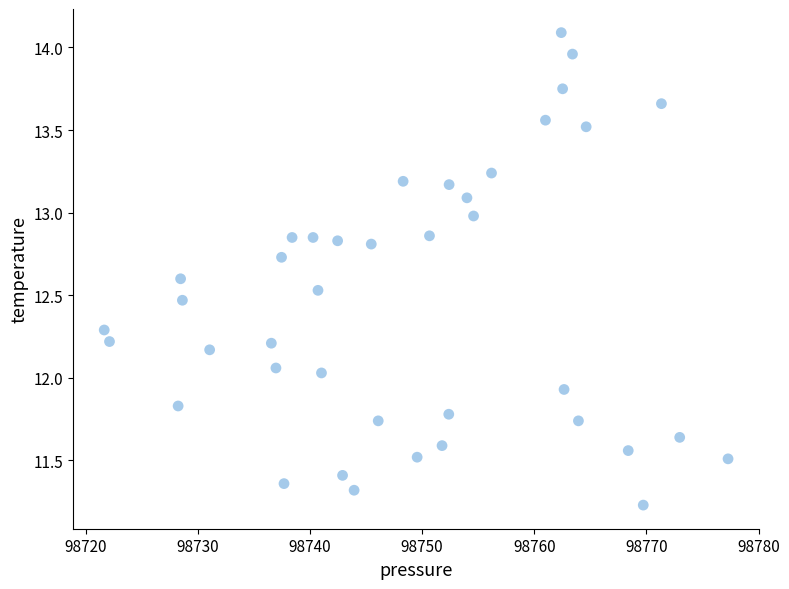

What is the range of X values (max minus min)?

55.6